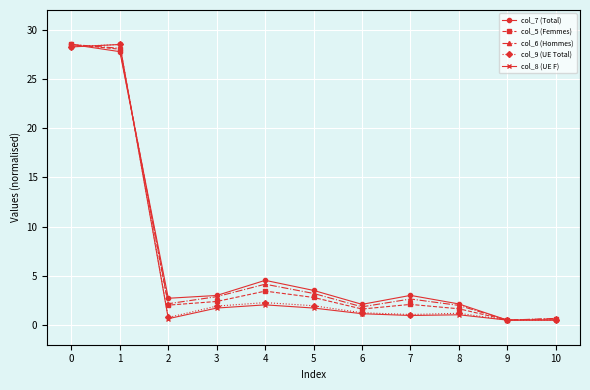

What is the difference between the maximum and minimum values in the col_5 (Femmes) series?

28.0